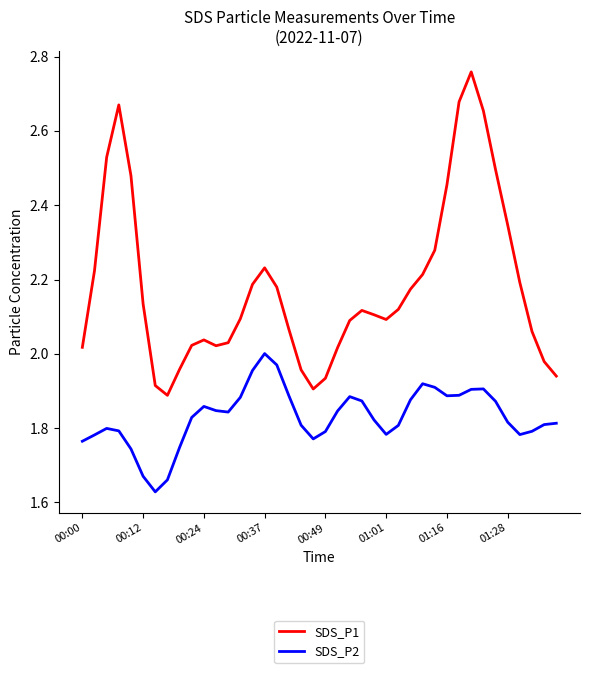

True or false: SDS_P2 and SDS_P1 intersect in this chart.

False